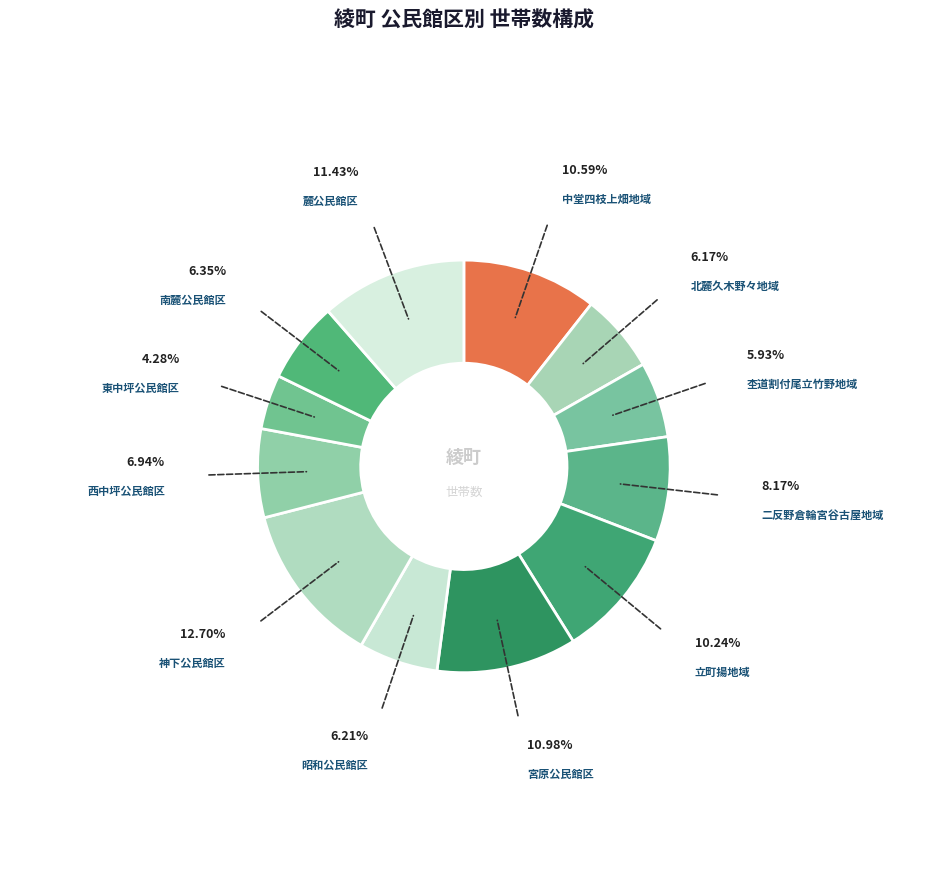

What is the ratio of the value at 南麓公民館区 to the value at 宮原公民館区?

0.6